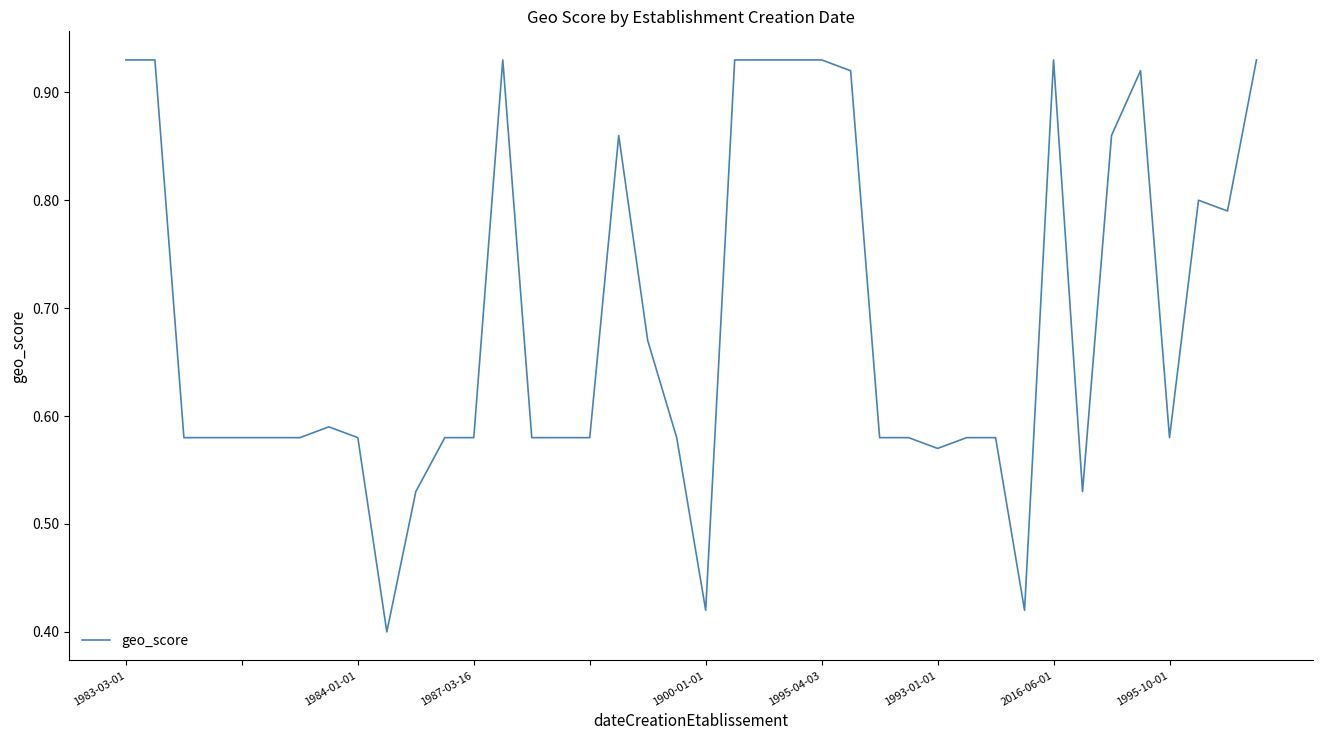

Reading left to right, transcribe all the data shown in this chart.

0.9	0.9	0.6	0.6	0.6	0.6	0.6	0.6	0.6	0.4	0.5	0.6	0.6	0.9	0.6	0.6	0.6	0.9	0.7	0.6	0.4	0.9	0.9	0.9	0.9	0.9	0.6	0.6	0.6	0.6	0.6	0.4	0.9	0.5	0.9	0.9	0.6	0.8	0.8	0.9